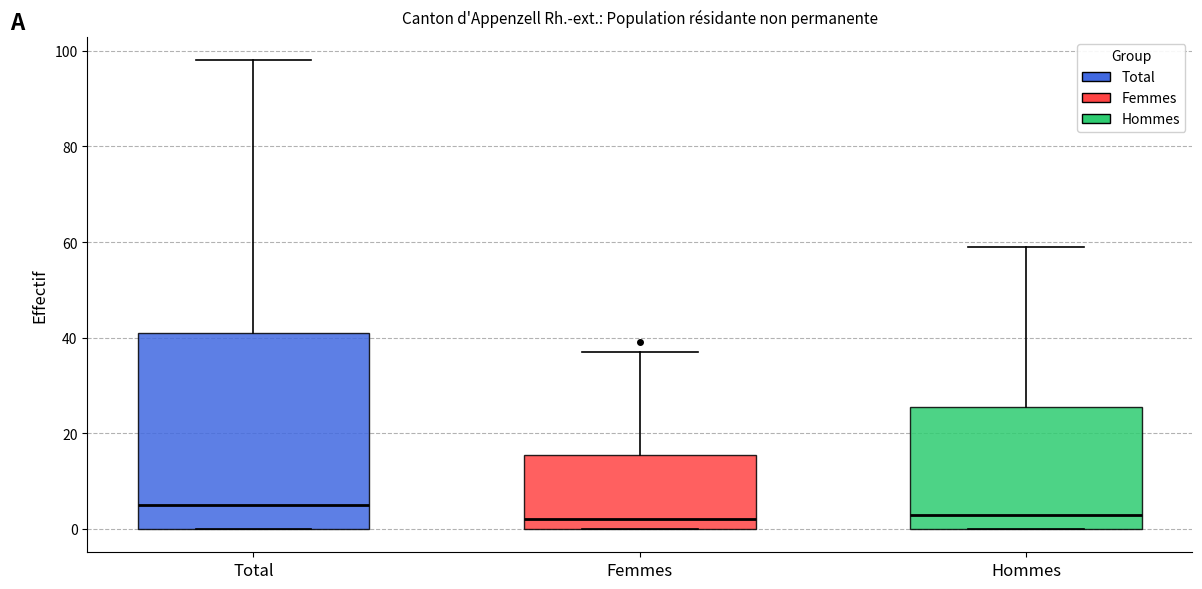

Which box is the tallest, from its lower edge to its upper edge?

Total